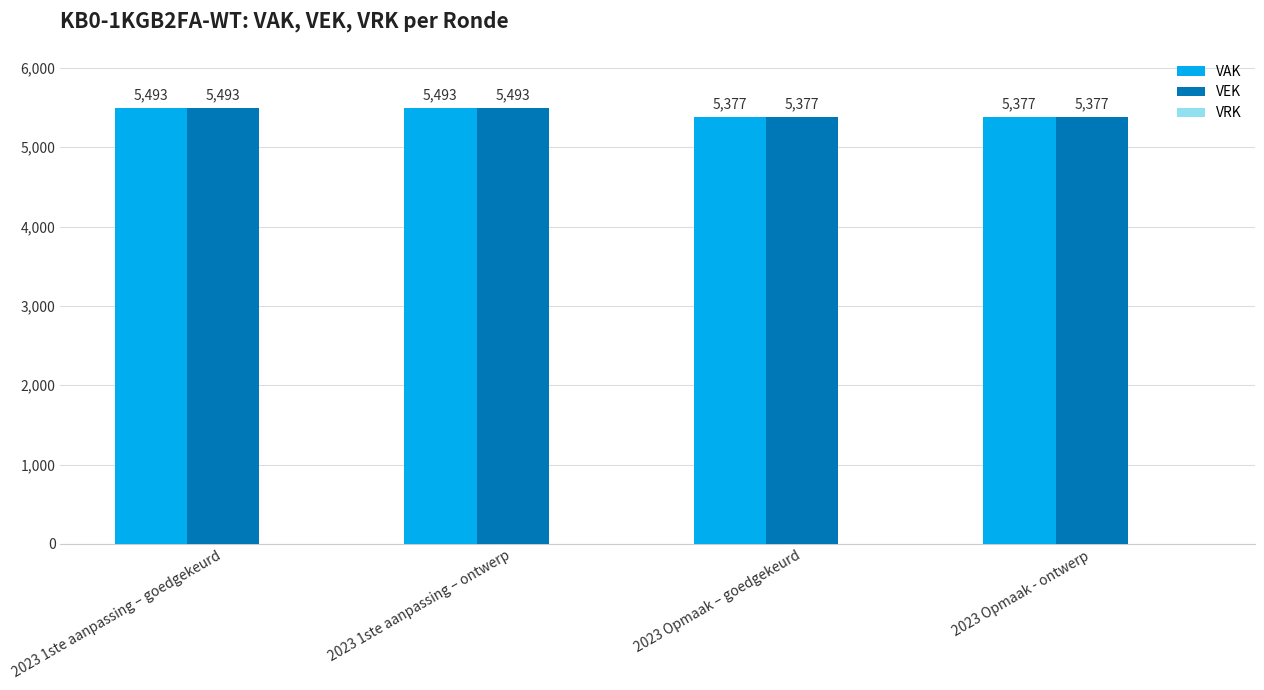

How many groups of bars are there?

4